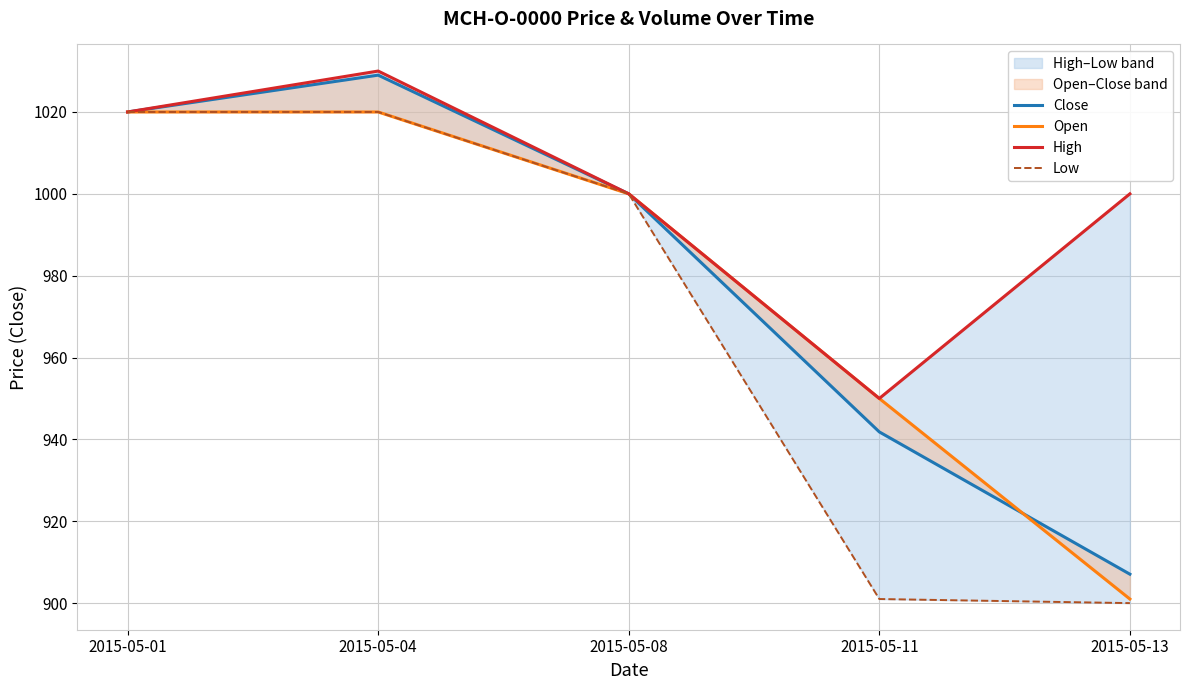

How many lines are shown in the chart?

4